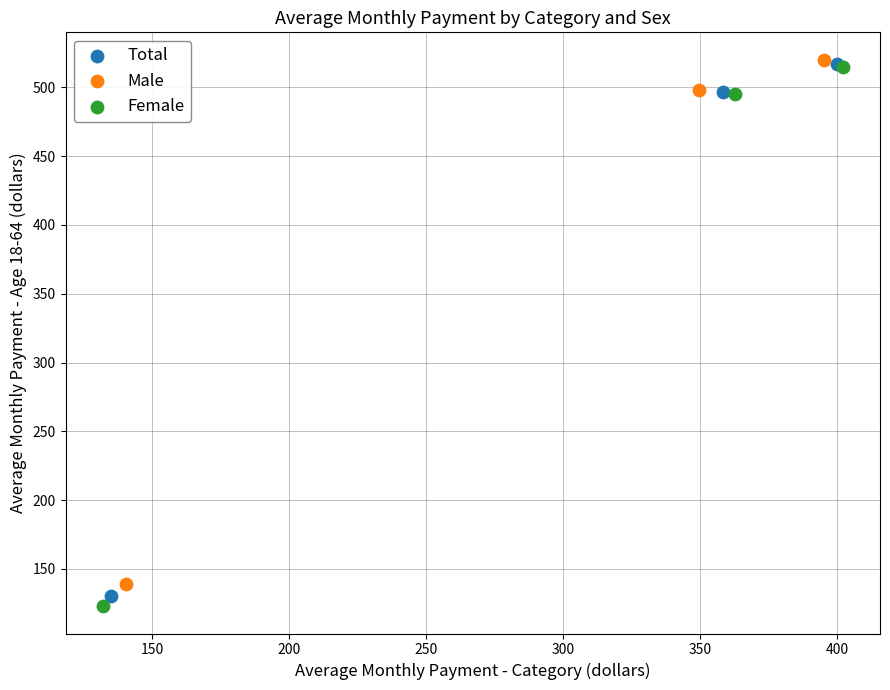

Which series has the largest Y range (max minus min)?

Female